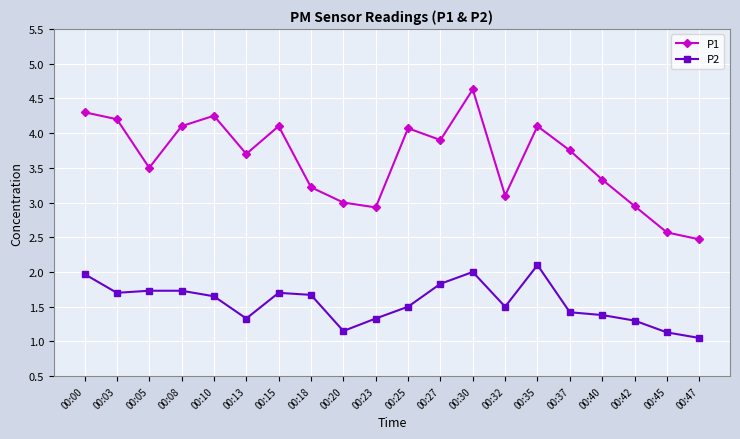

True or false: P2 and P1 cross at least once.

False